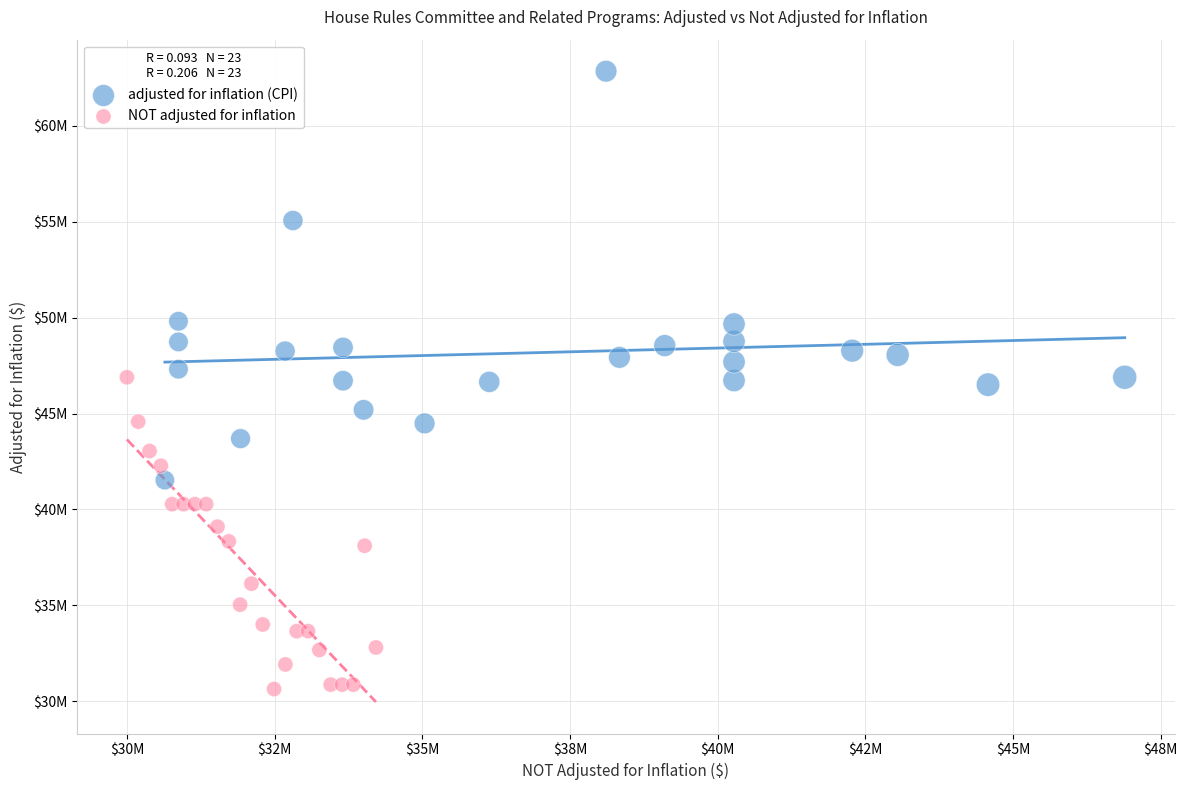

Which series contains the lowest Y value?

NOT adjusted for inflation